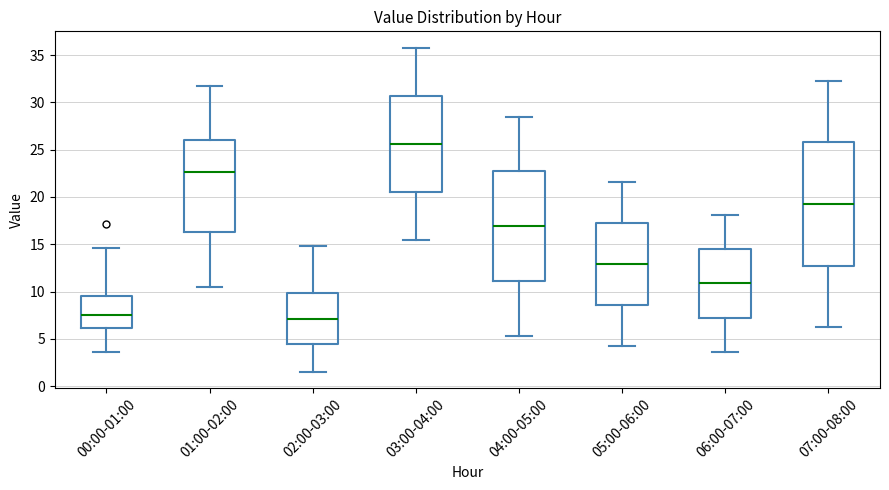

Reading left to right, transcribe this box plot: for each box, give where its median line is, the range the box spans, and where its two whiskers end, as read against the y-axis. The values are not printed on the chart, so give them approximately, as read against the axis.

00:00-01:00: median 7.5, box 6.0 to 9.5, whiskers 3.5 to 14.5
01:00-02:00: median 22.5, box 16.5 to 26.0, whiskers 10.5 to 31.5
02:00-03:00: median 7.0, box 4.5 to 10.0, whiskers 1.5 to 15.0
03:00-04:00: median 25.5, box 20.5 to 30.5, whiskers 15.5 to 36.0
04:00-05:00: median 17.0, box 11.0 to 22.5, whiskers 5.5 to 28.5
05:00-06:00: median 13.0, box 8.5 to 17.5, whiskers 4.0 to 21.5
06:00-07:00: median 11.0, box 7.0 to 14.5, whiskers 3.5 to 18.0
07:00-08:00: median 19.5, box 12.5 to 26.0, whiskers 6.0 to 32.5